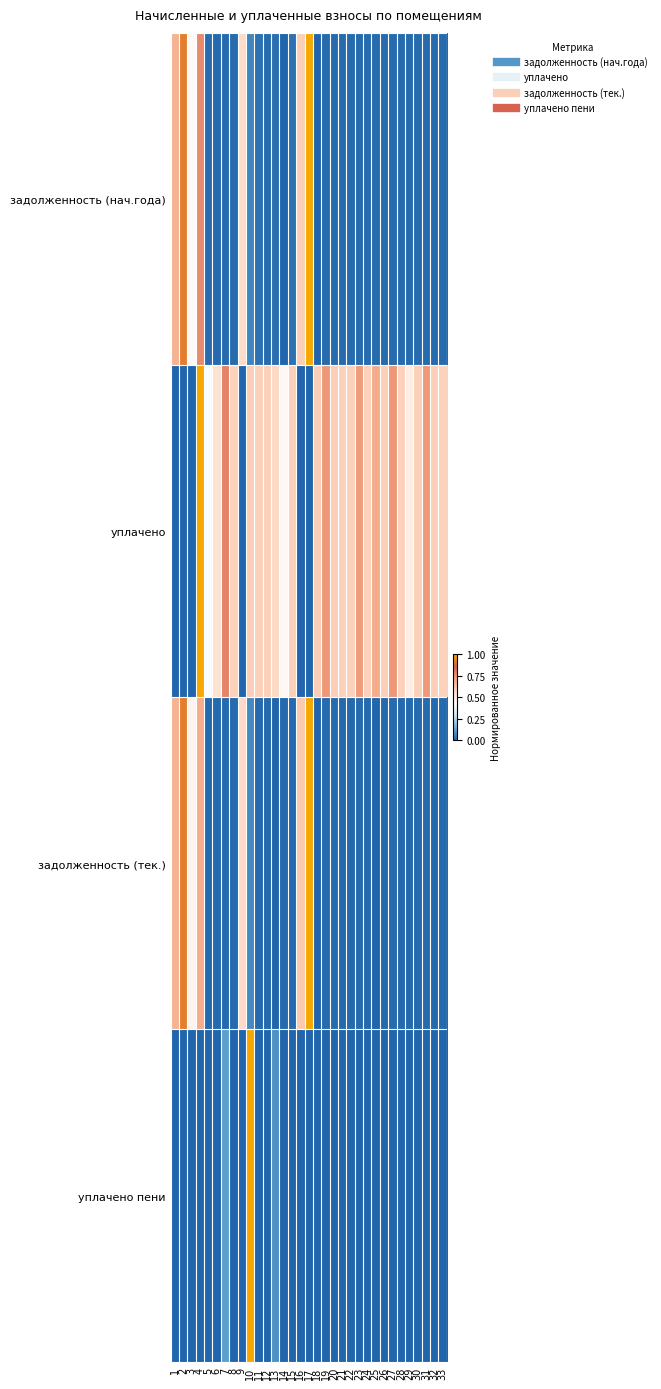

How many categories are shown in the chart?

33